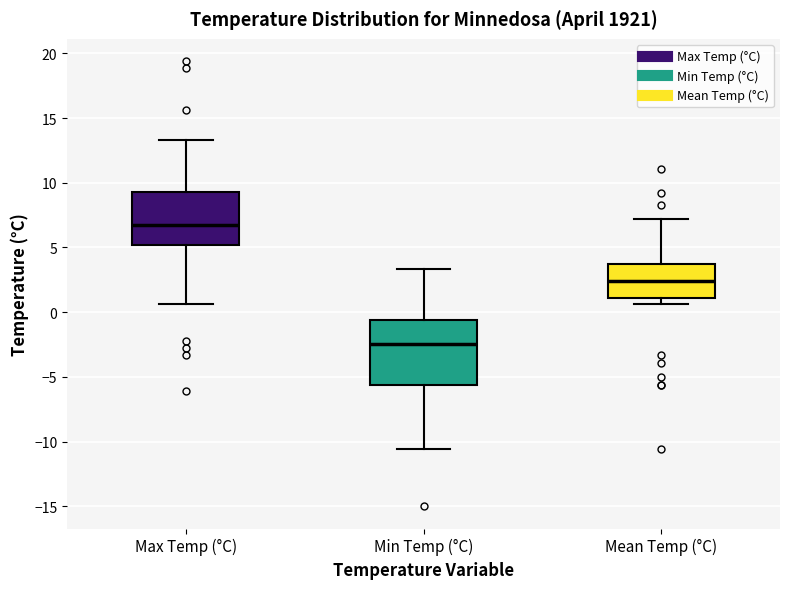

Reading left to right, read every box against the y-axis: the position of its median line, the range the box covers, and the ends of its whiskers. The values are not printed on the chart, so give them approximately, as read against the axis.

Max Temp (°C): median 6.5, box 5.0 to 9.5, whiskers 0.5 to 13.5
Min Temp (°C): median -2.5, box -5.5 to -0.5, whiskers -10.5 to 3.5
Mean Temp (°C): median 2.5, box 1.0 to 3.5, whiskers 0.5 to 7.0